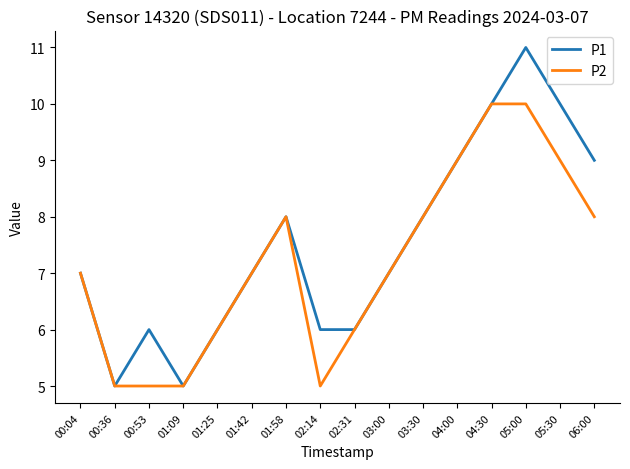

At which category does P1 reach its first local valley?

00:36